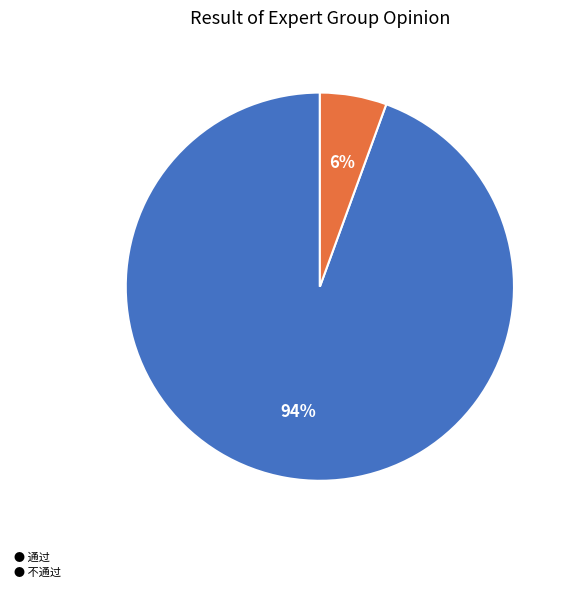

True or false: ● 不通过 accounts for 6% of the total.

True